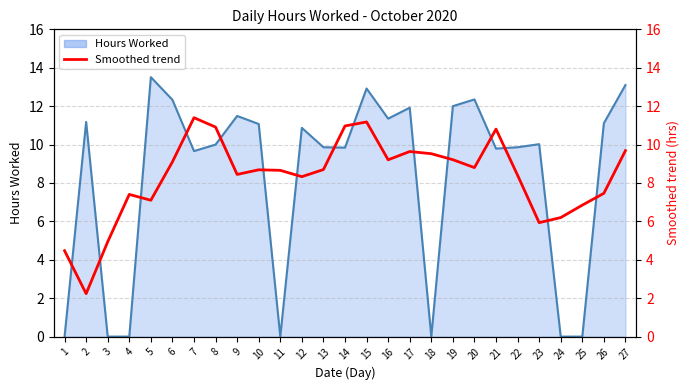

True or false: Hours Worked line and Smoothed trend cross at least once.

True